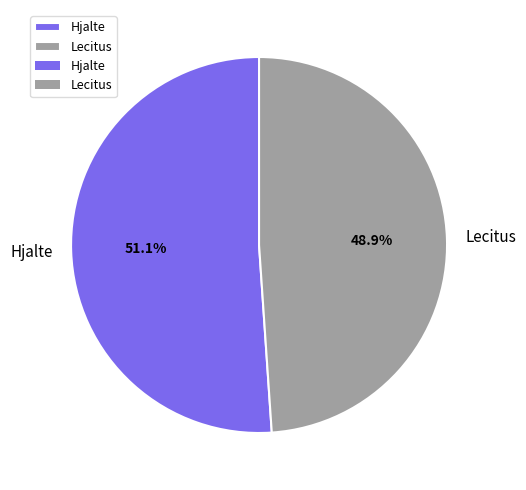

Approximately how many times larger is the value at Lecitus compared to Hjalte?

1.0